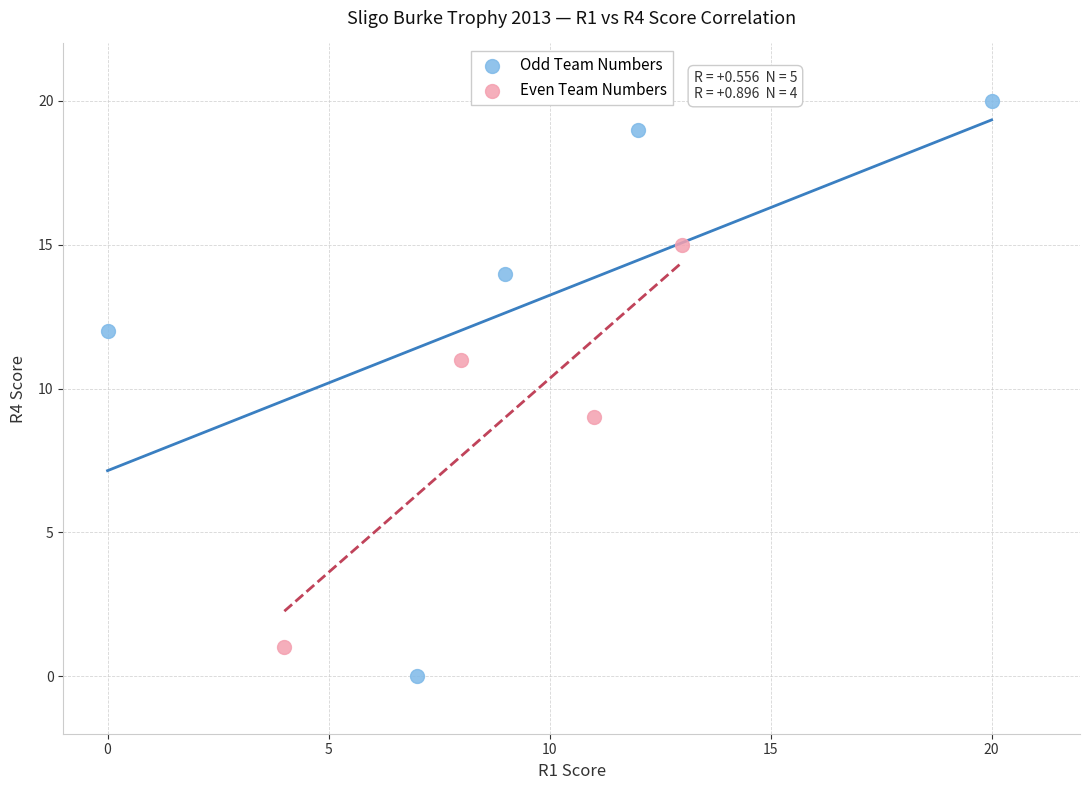

Which series reaches the maximum Y coordinate?

Odd Team Numbers